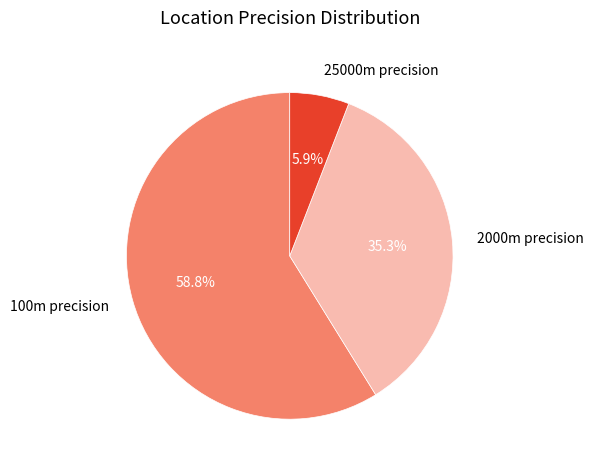

What percentage is NOT represented by 2000m precision?

64.7%